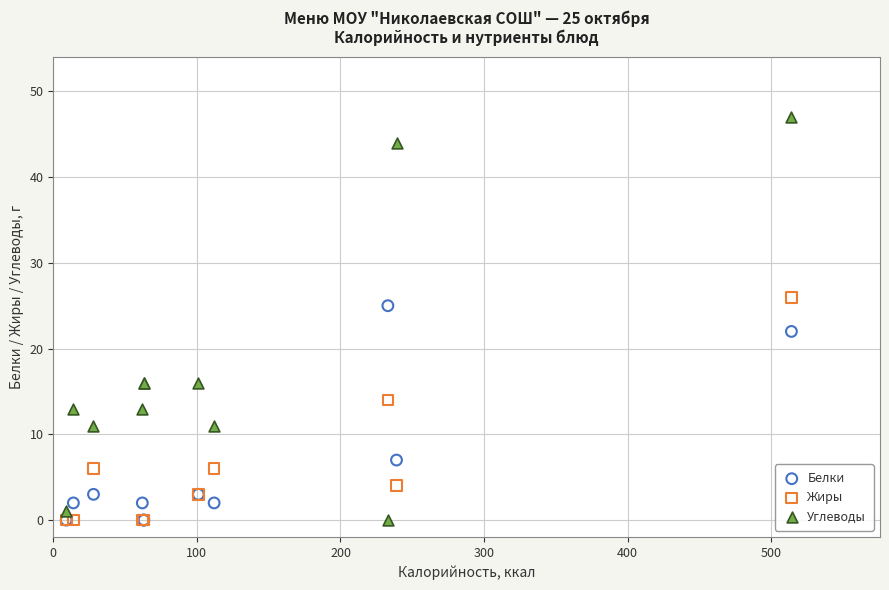

In the Углеводы series, what Y value is closest to 23?

16